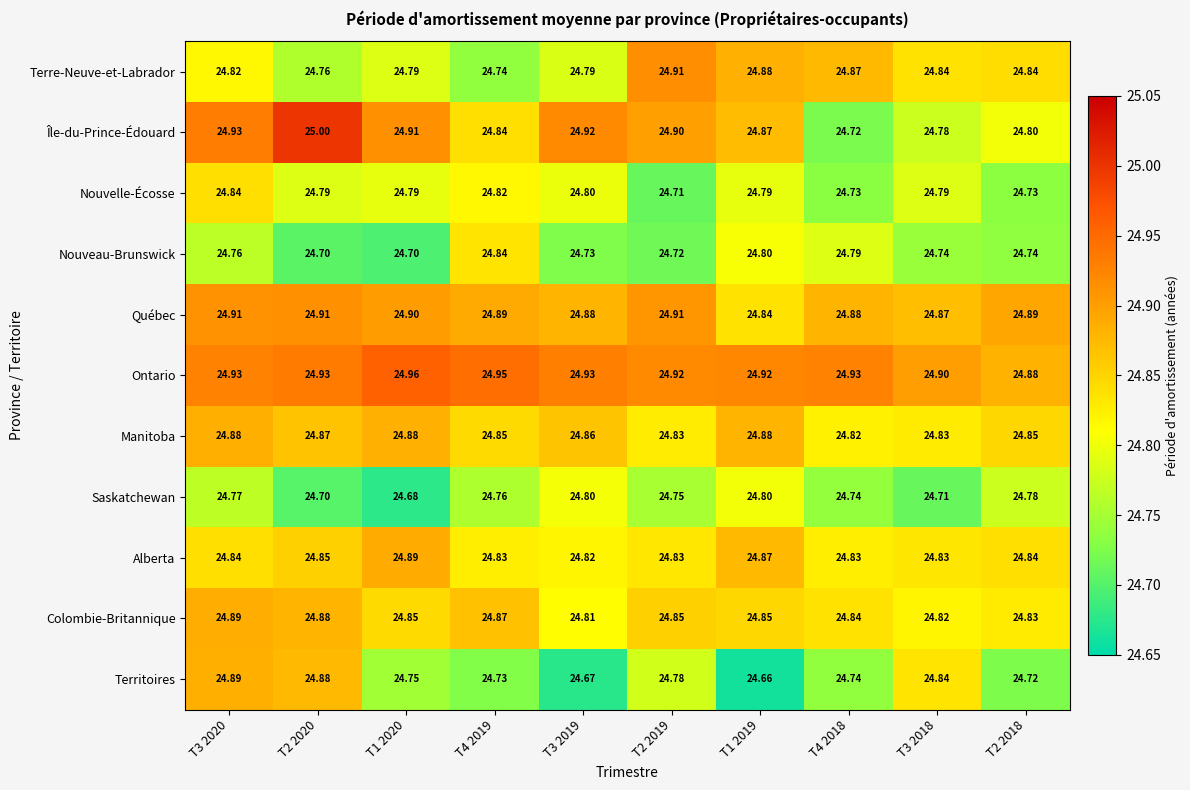

Which series has the widest spread of values?

Île-du-Prince-Édouard